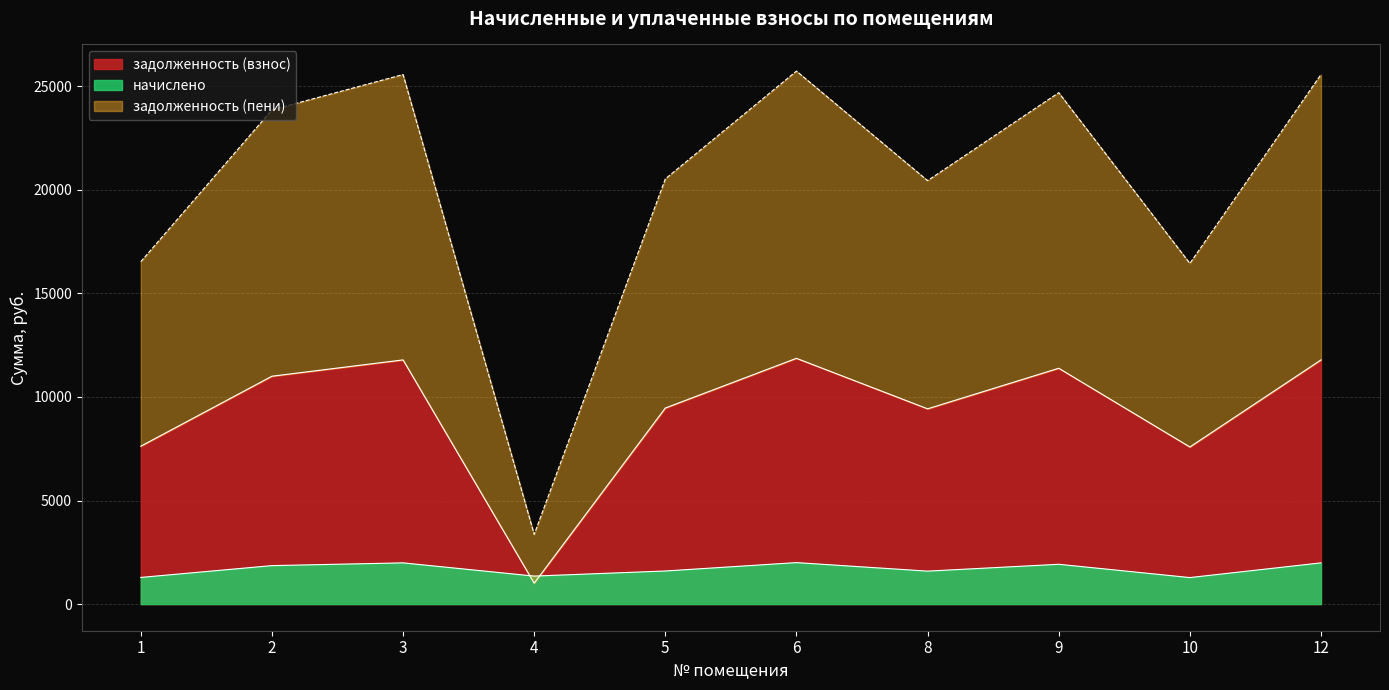

Rank the series by their average value, from lowest to highest.

начислено, задолженность (взнос), задолженность (пени)